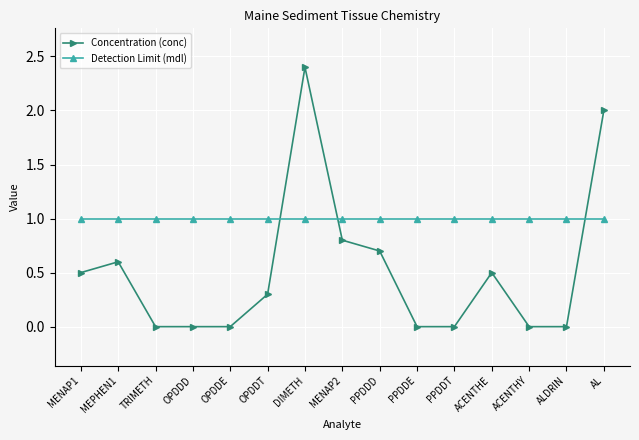

List the series in order of their overall mean, lowest first.

Concentration (conc), Detection Limit (mdl)